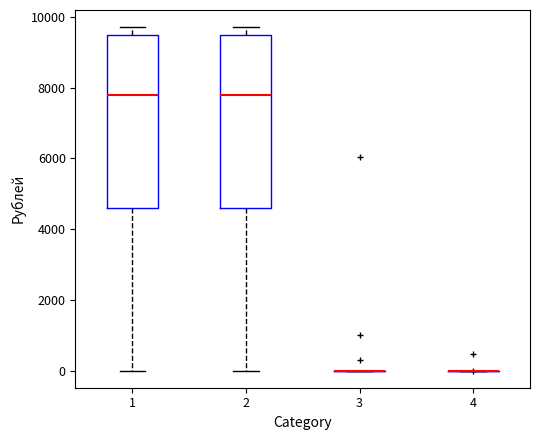

Reading left to right, transcribe this box plot: for each box, give where its median line is, the range the box spans, and where its two whiskers end, as read against the y-axis. The values are not printed on the chart, so give them approximately, as read against the axis.

1: median 7800, box 4600 to 9400, whiskers 0 to 9800
2: median 7800, box 4600 to 9400, whiskers 0 to 9800
3: box collapsed to a line at 0, whiskers 0 to 0
4: box collapsed to a line at 0, whiskers 0 to 0